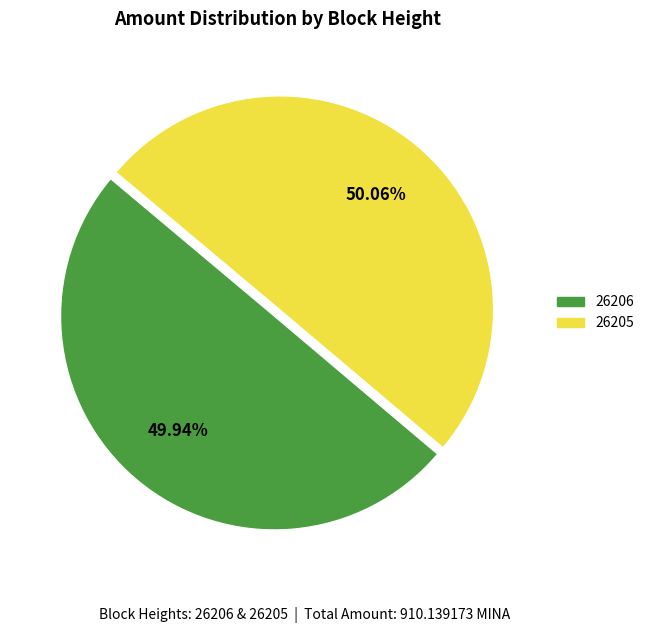

Is there any slice that represents more than half of the pie?

Yes